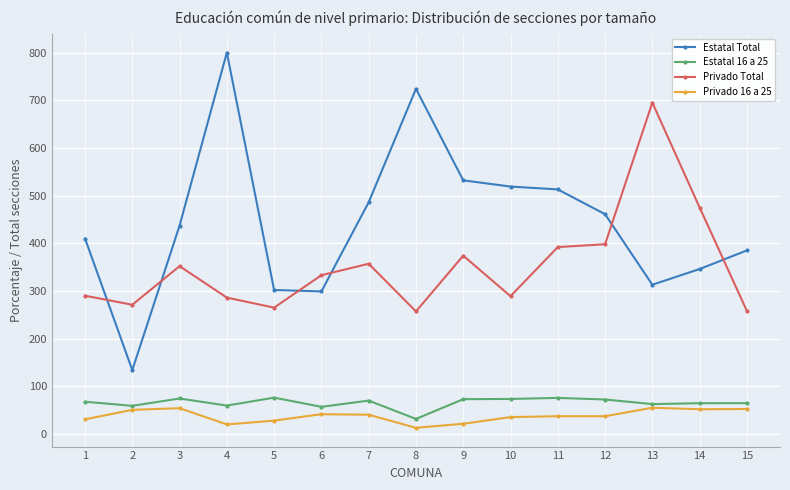

What are all the series names shown in the legend?

Estatal Total, Estatal 16 a 25, Privado Total, Privado 16 a 25